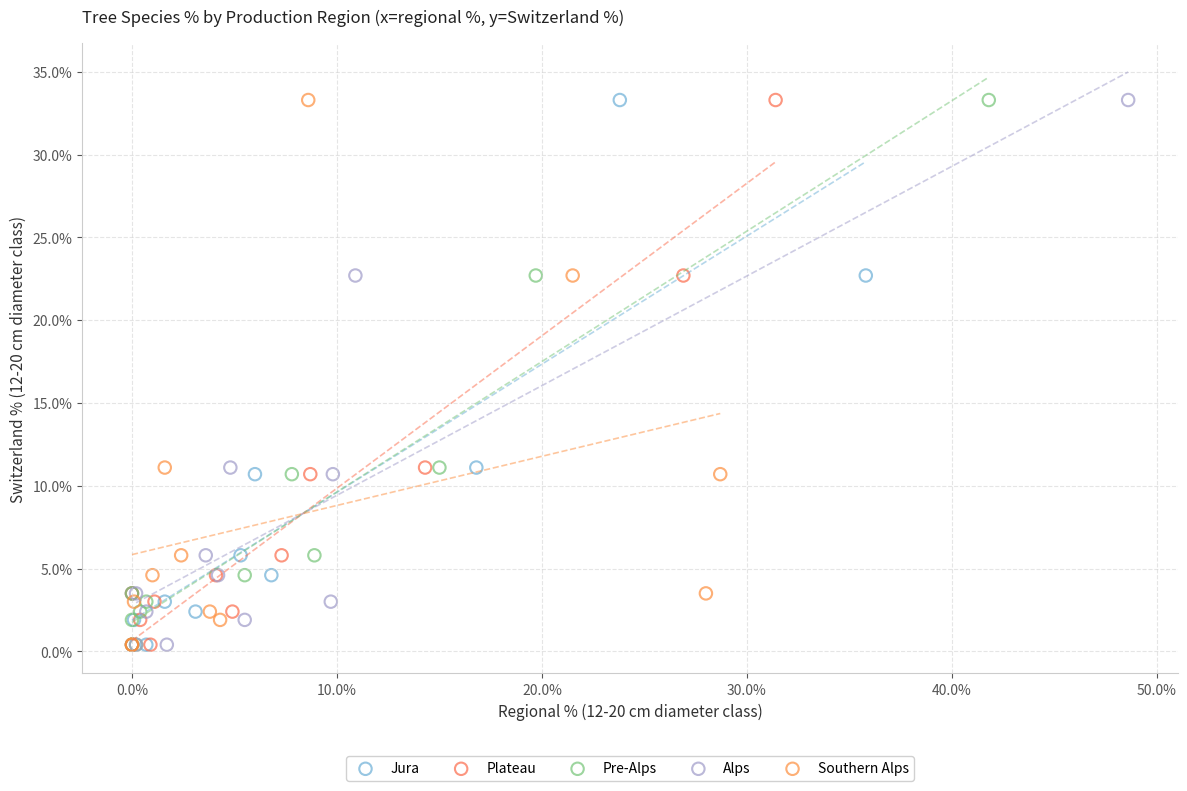

What are all the series names shown in the legend?

Jura, Plateau, Pre-Alps, Alps, Southern Alps